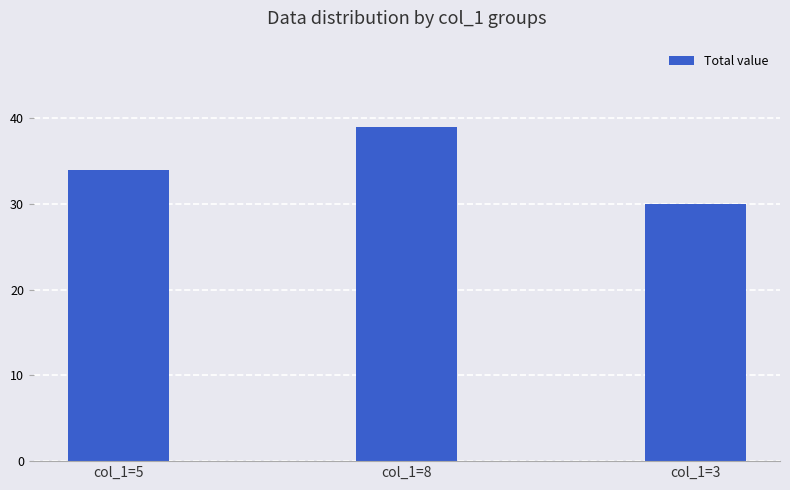

Reading right to left, what are all the values shown in this chart?

30	39	34